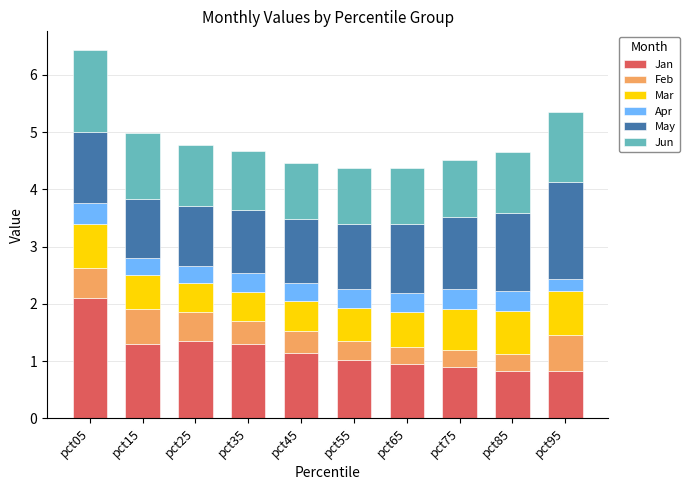

The value of Jan at pct55 is 1.0. True or false?

True